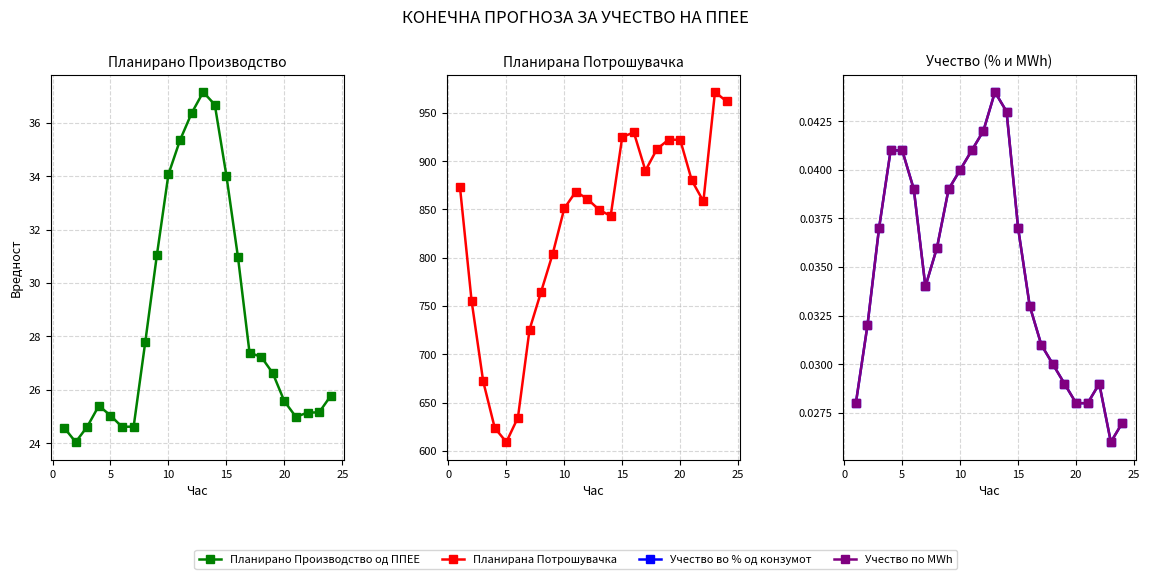

Rank the series by their maximum value, from highest to lowest.

Планирана Потрошувачка, Планирано Производство од ППЕЕ, Учество во % од конзумот, Учество по MWh